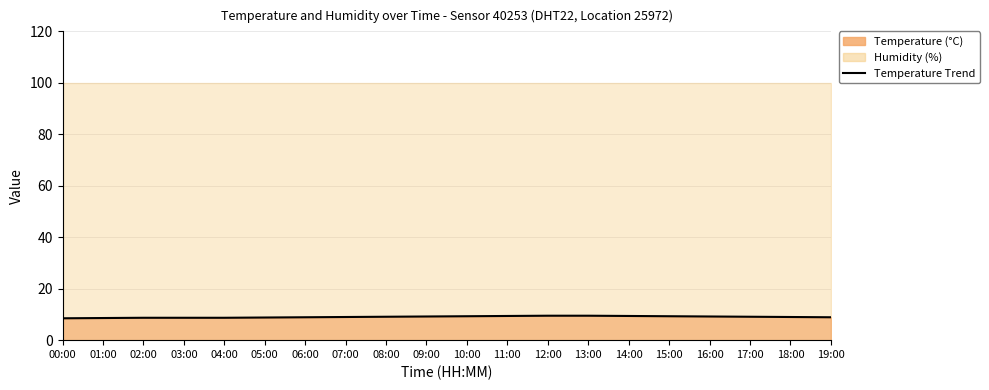

Reading left to right, what are all the values shown in this chart?

8.5	8.6	8.7	8.7	8.7	8.8	8.9	9.0	9.1	9.2	9.3	9.4	9.5	9.5	9.4	9.3	9.2	9.1	9.0	8.9